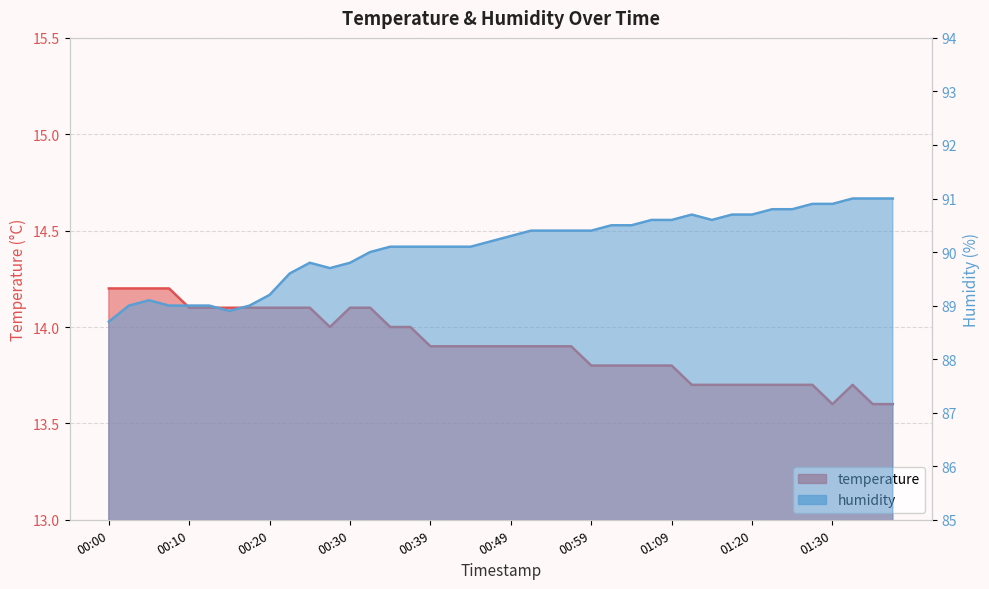

What is the greatest value displayed?

91.0